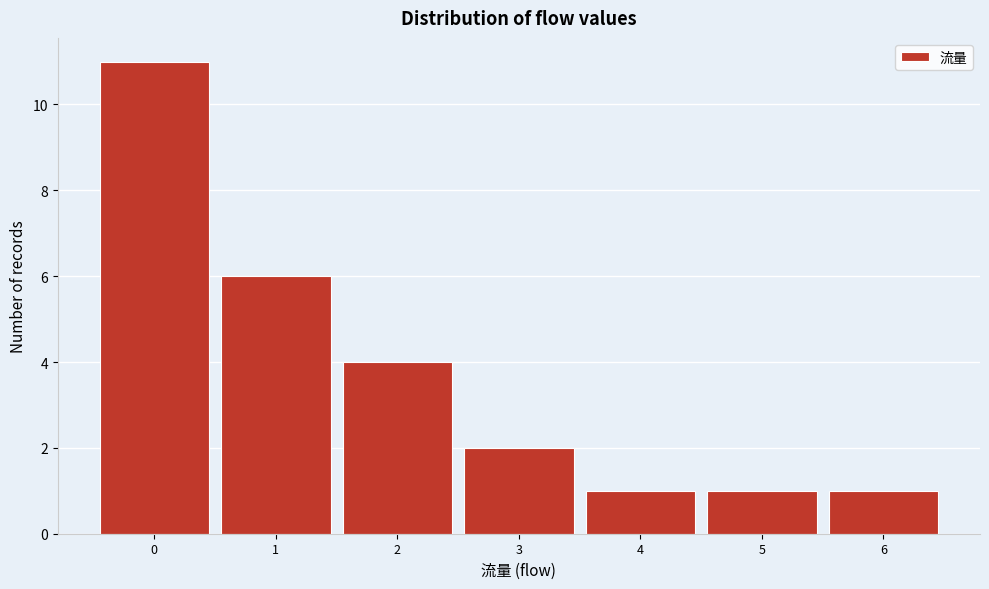

Reading right to left, transcribe all the data shown in this chart.

1	1	1	2	4	6	11